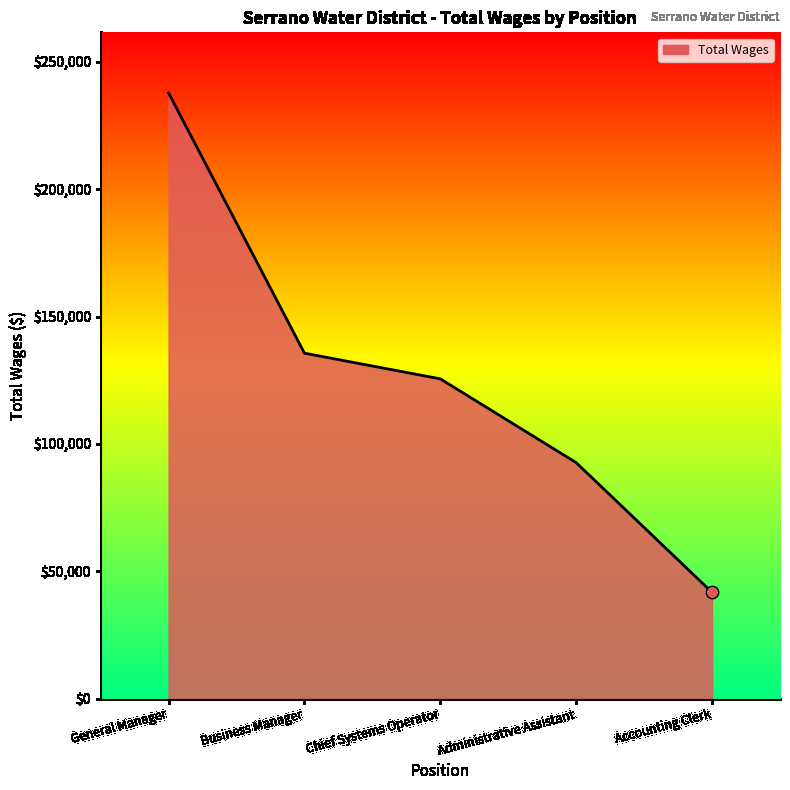

What is the change in value from Administrative Assistant to Accounting Clerk?

-50934